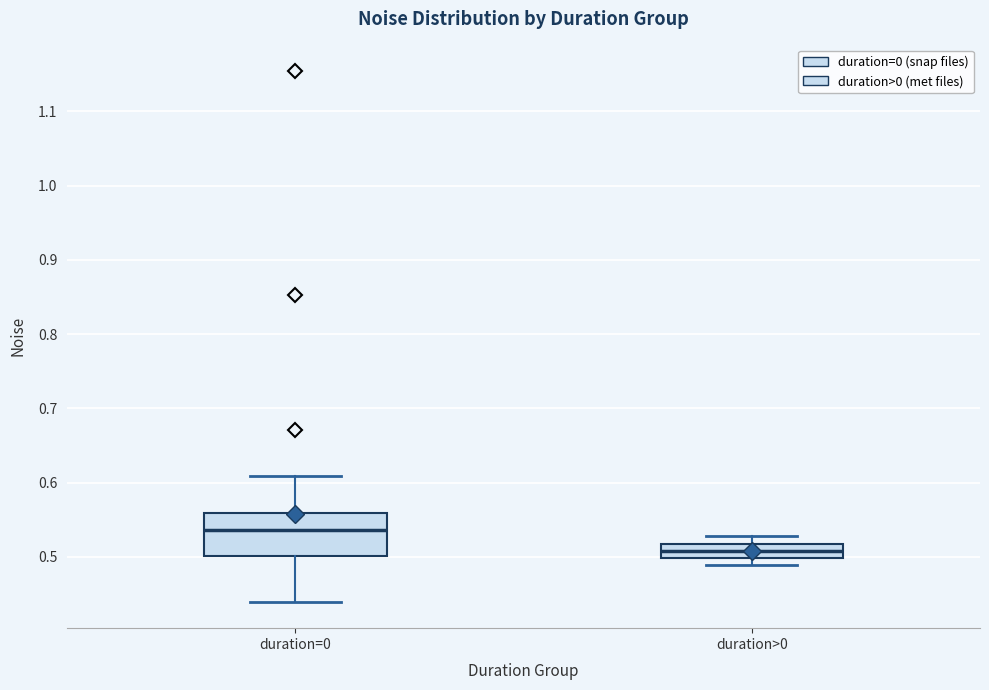

Reading left to right, transcribe this box plot: for each box, give where its median line is, the range the box spans, and where its two whiskers end, as read against the y-axis. The values are not printed on the chart, so give them approximately, as read against the axis.

duration=0: median 0.54, box 0.50 to 0.56, whiskers 0.44 to 0.61
duration>0: median 0.51, box 0.50 to 0.52, whiskers 0.49 to 0.53